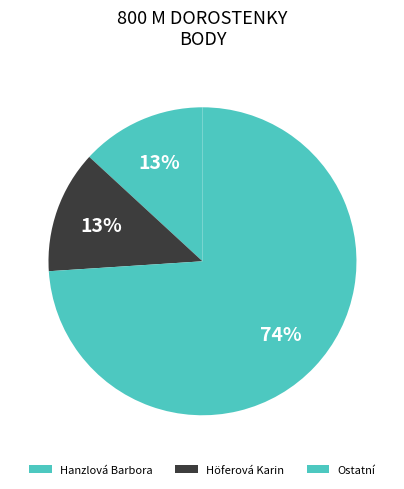

Count the number of slices in the pie.

3